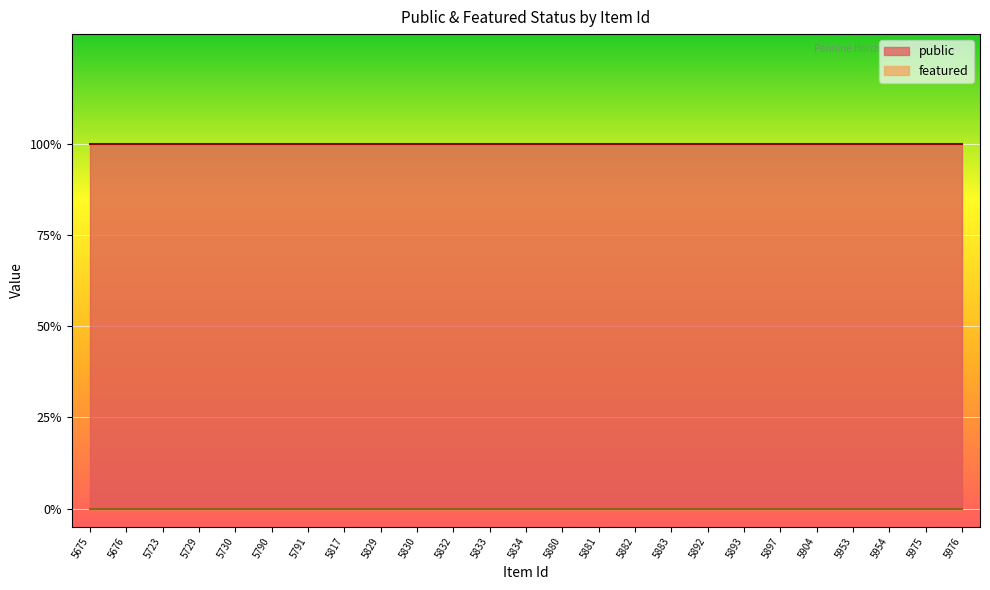

Reading right to left, extract all data points from this chart.

public: 1	1	1	1	1	1	1	1	1	1	1	1	1	1	1	1	1	1	1	1	1	1	1	1	1
featured: 0	0	0	0	0	0	0	0	0	0	0	0	0	0	0	0	0	0	0	0	0	0	0	0	0